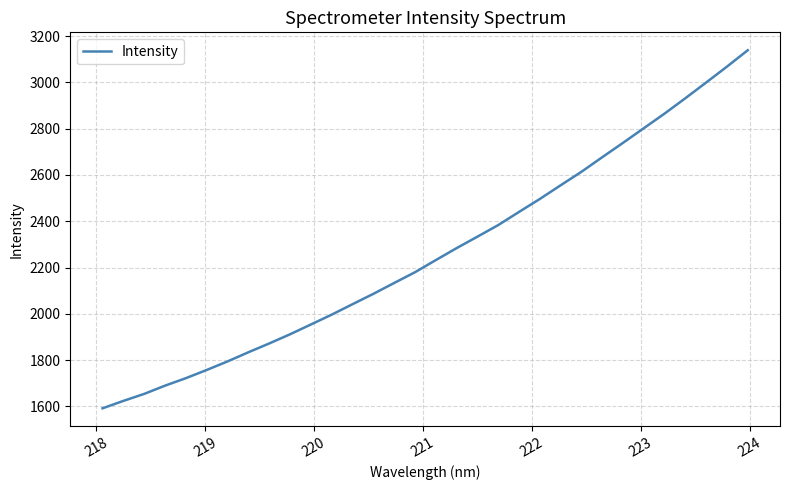

Does the chart display data point markers on the line(s)?

No